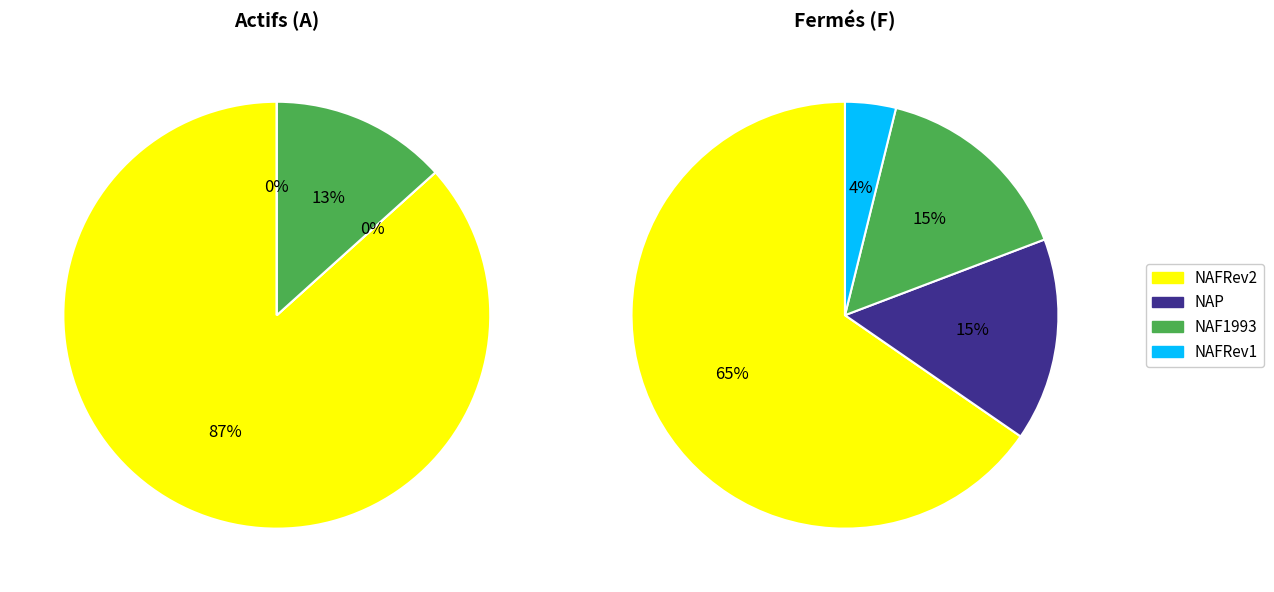

To the nearest percent, what percentage of the pie is F?

1%